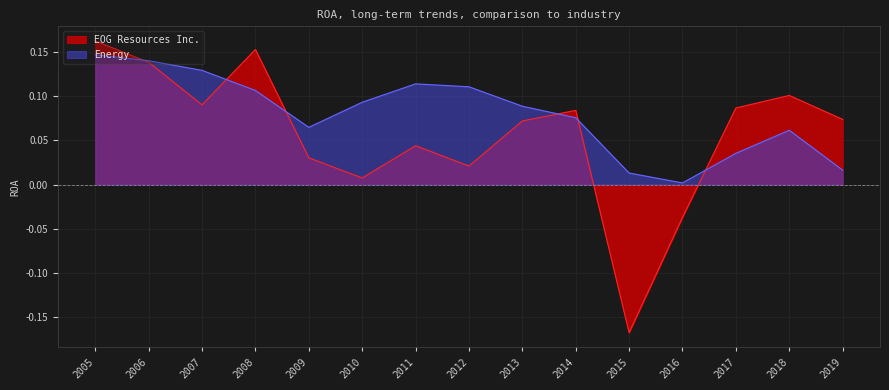

The value of EOG Resources Inc. at 2016 is -0.0. True or false?

True